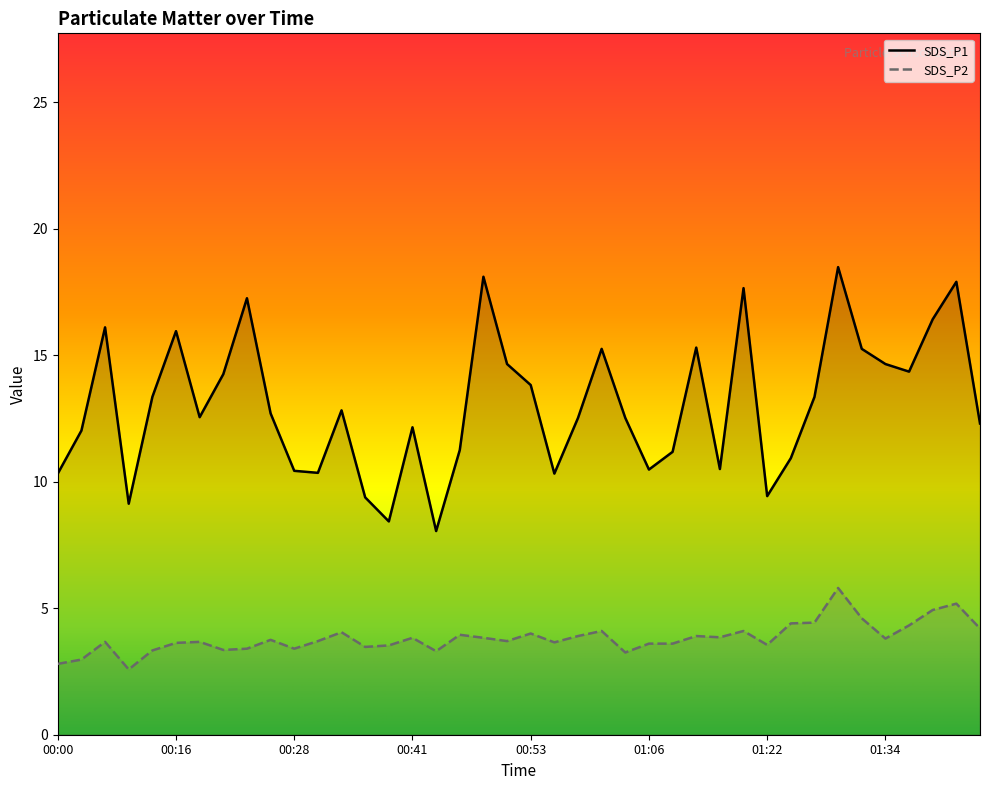

True or false: SDS_P2 has a value of 6.4 at 00:51.

False